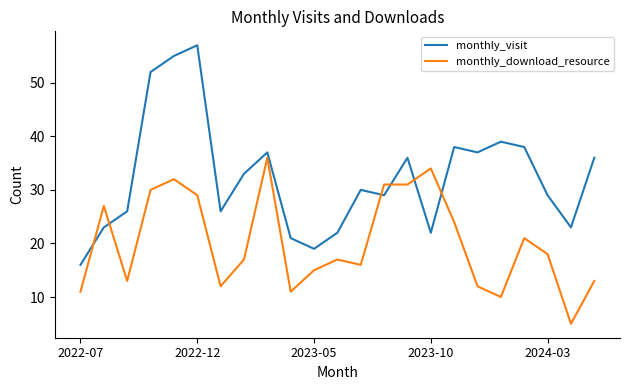

Which series has the widest spread of values?

monthly_visit